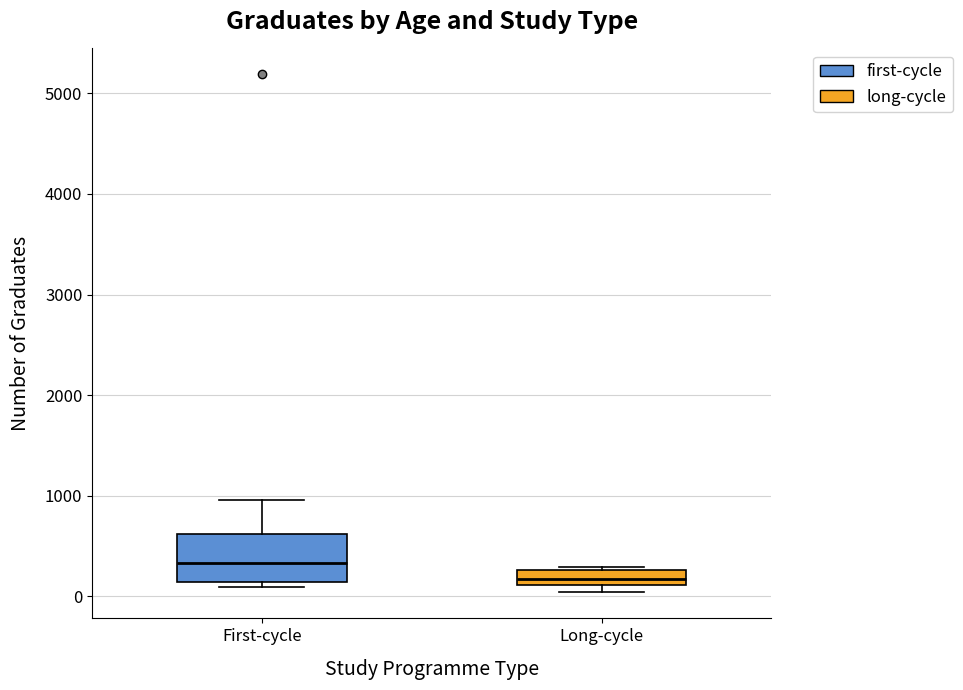

Which box has the lowest median line?

Long-cycle